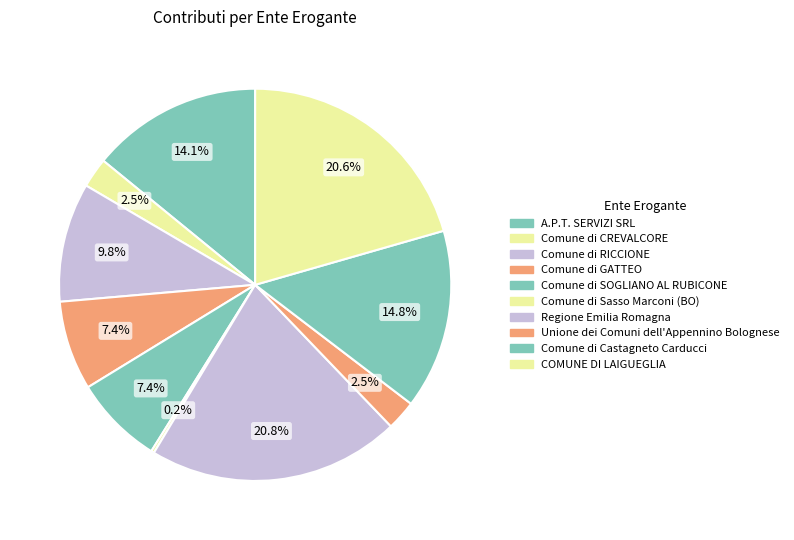

What percentage is the COMUNE DI LAIGUEGLIA slice, to the nearest percent?

21%